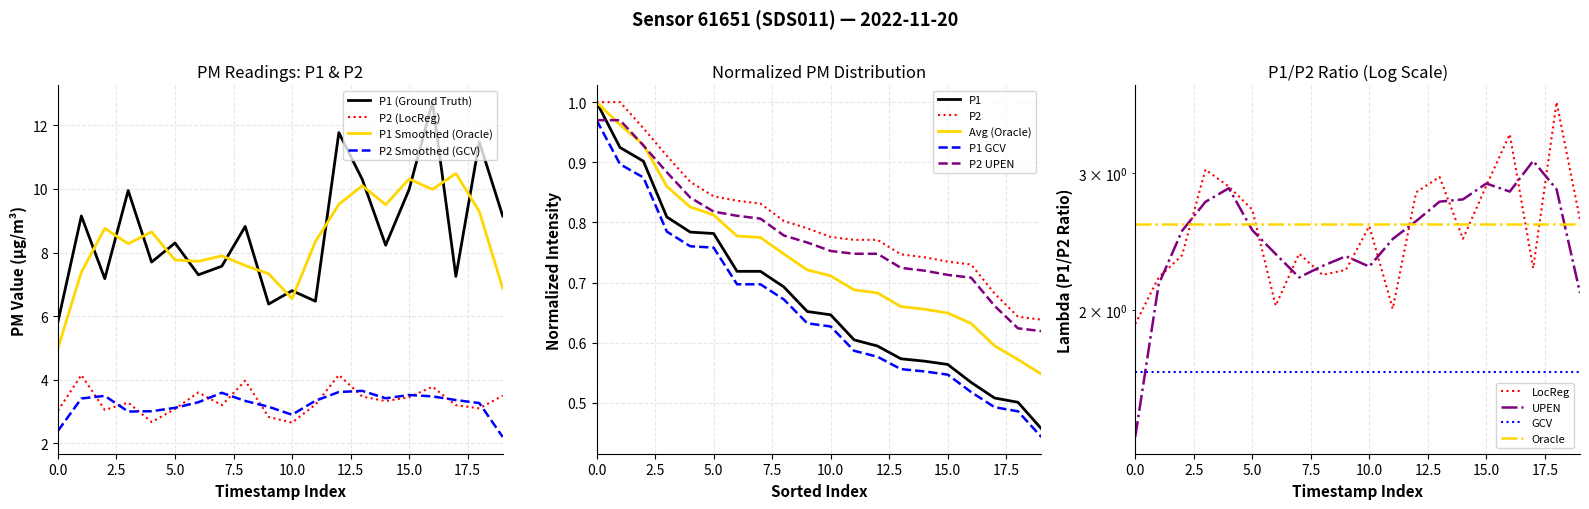

What is the maximum value for P2 (LocReg)?

4.2